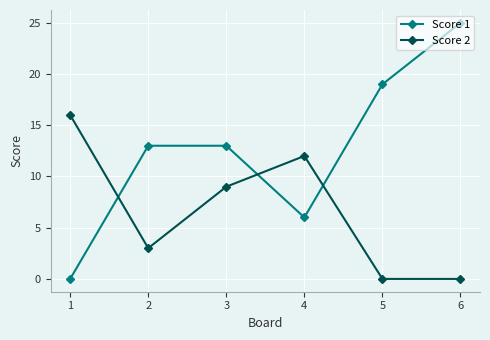

What is the difference between the maximum and second lowest values in the Score 1 series?

19